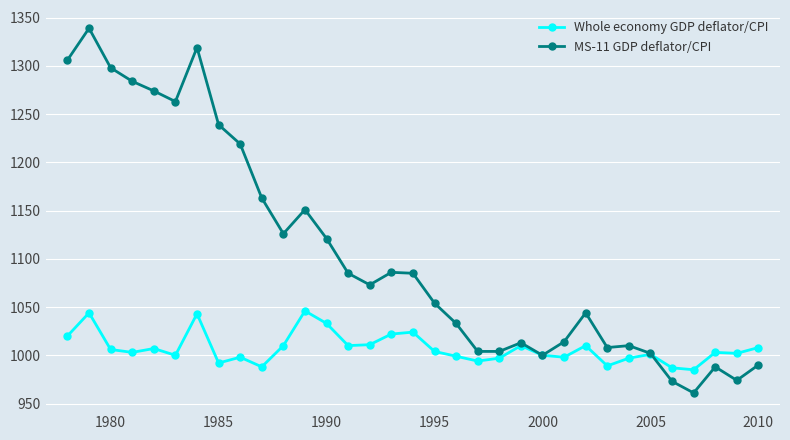

Which series has the widest spread of values?

MS-11 GDP deflator/CPI